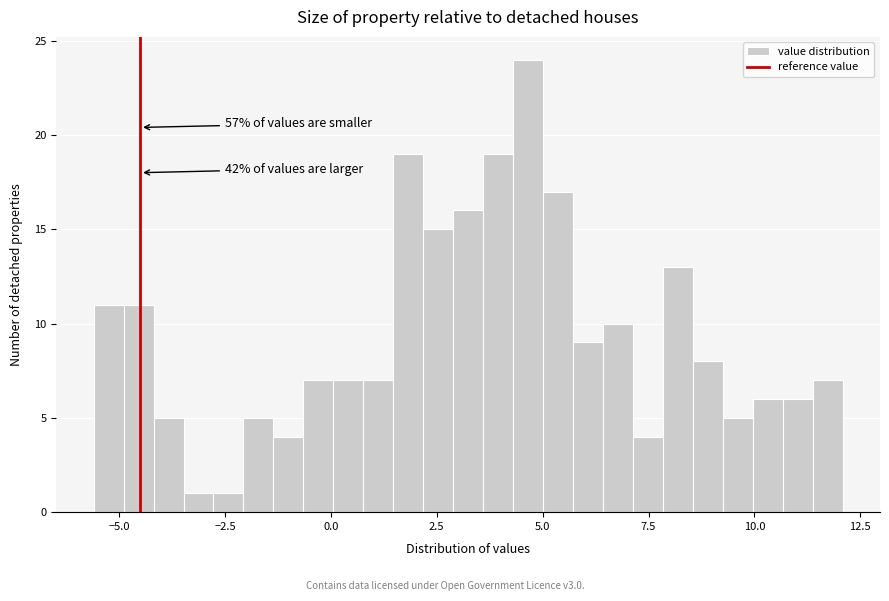

Around what value on the x-axis is the tallest bar? Give the approximate position of its centre, as read against the axis.

4.5